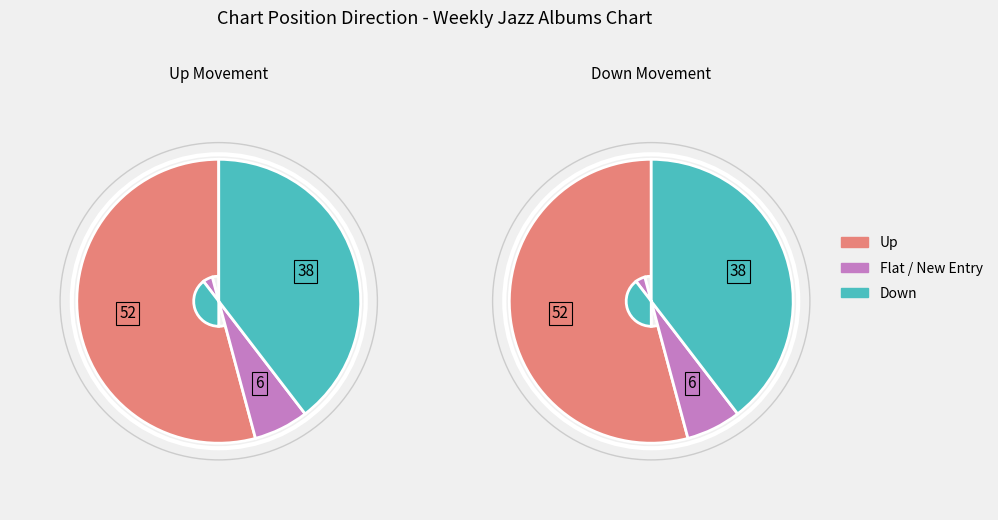

How much of the chart is everything except down?

60.4%